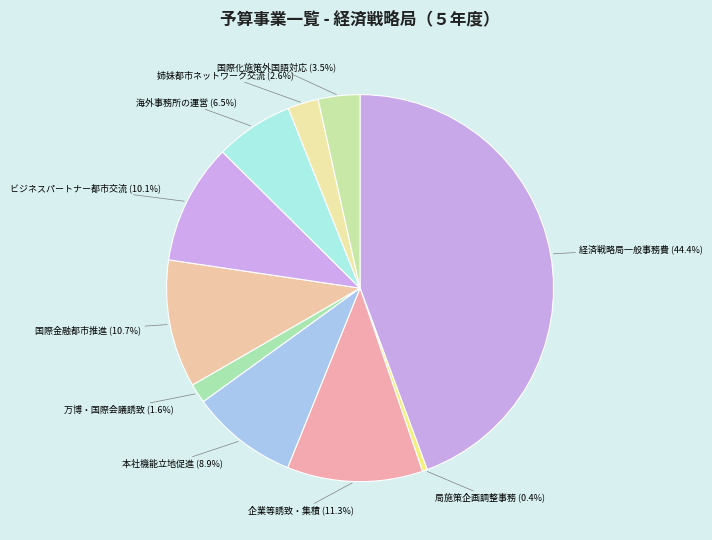

Rank the categories by value from lowest to highest.

局施策企画調整事務, 万博と連動した国際会議誘致・開催支援事業, 姉妹都市ネットワークを活用した都市間交流の推進, 国際化施策推進にかかる外国語対応体制の充実・強化, 海外事務所の運営, 本社機能立地促進助成事業, ビジネスパートナー都市等交流事業, 国際金融都市推進事業, 企業等誘致・集積推進事業, 経済戦略局一般事務費